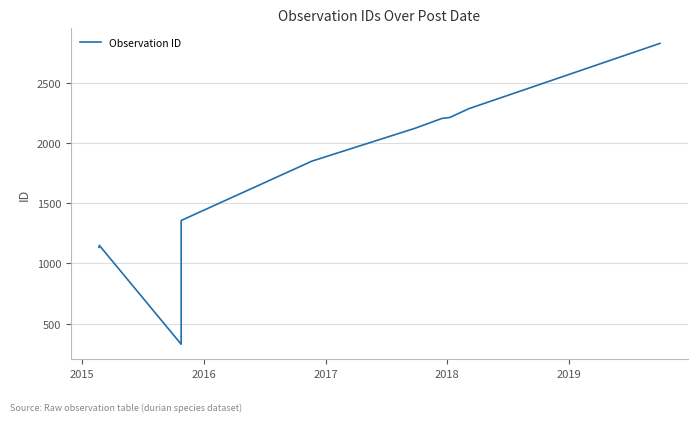

True or false: there are more than 2 points higher than both neighbors.

False